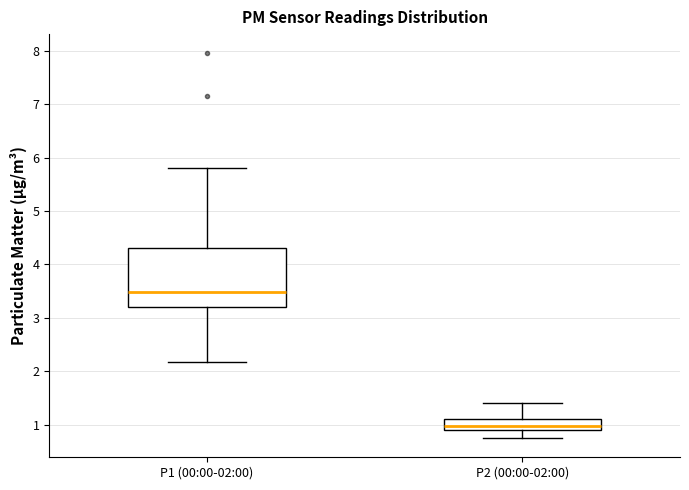

Where does the upper whisker of the box for P2 (00:00-02:00) end on the y-axis? The values are not printed on the chart, so give them approximately, as read against the axis.

1.4